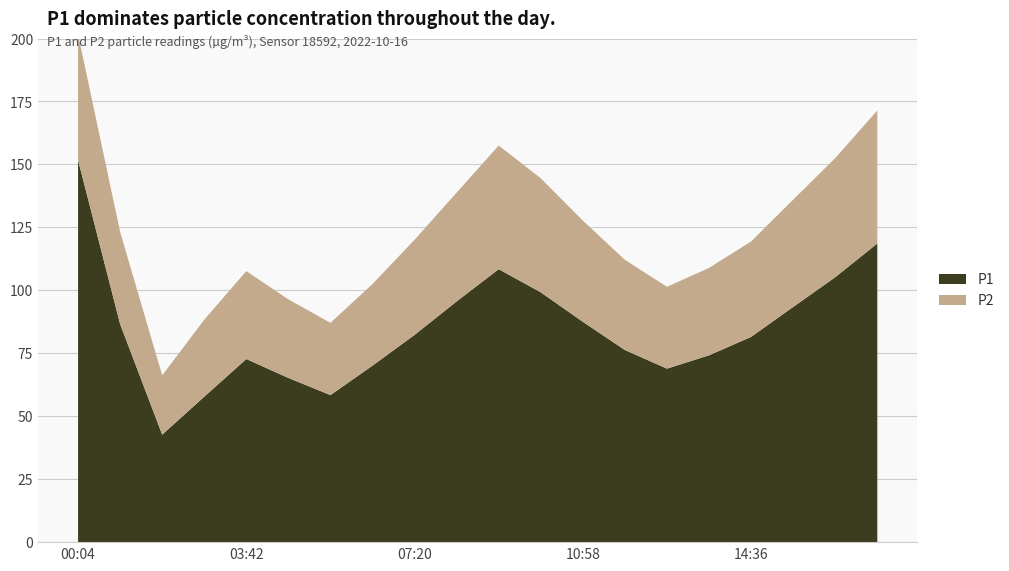

Reading left to right, transcribe all the data shown in this chart.

P1: 00:04=151.7	00:58=86.6	01:53=42.7	02:47=57.8	03:42=72.7	04:36=65.2	05:31=58.4	06:25=70.1	07:20=82.3	08:14=95.6	09:09=108.4	10:03=99.2	10:58=87.5	11:52=76.3	12:47=68.9	13:41=74.2	14:36=81.5	15:30=93.4	16:25=105.2	17:19=118.6
P2: 00:04=49.9	00:58=36.6	01:53=23.5	02:47=30.6	03:42=34.9	04:36=31.2	05:31=28.7	06:25=32.4	07:20=37.8	08:14=43.2	09:09=49.1	10:03=45.3	10:58=40.2	11:52=35.8	12:47=32.5	13:41=34.7	14:36=37.9	15:30=42.6	16:25=47.3	17:19=52.8